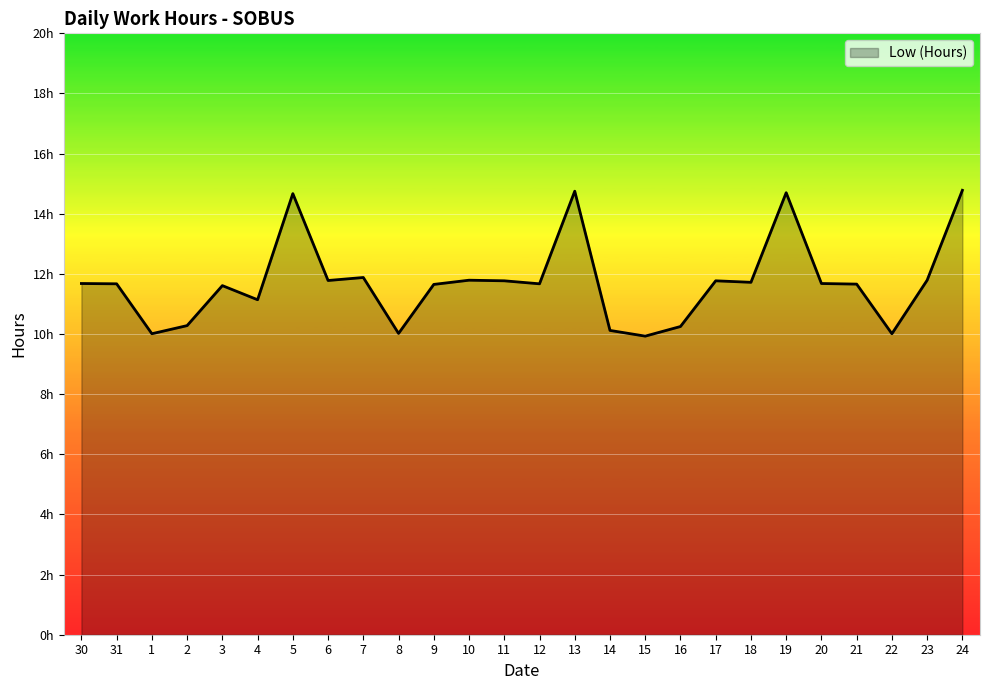

How many interior local peaks (higher than both neighbors) does the data have?

7